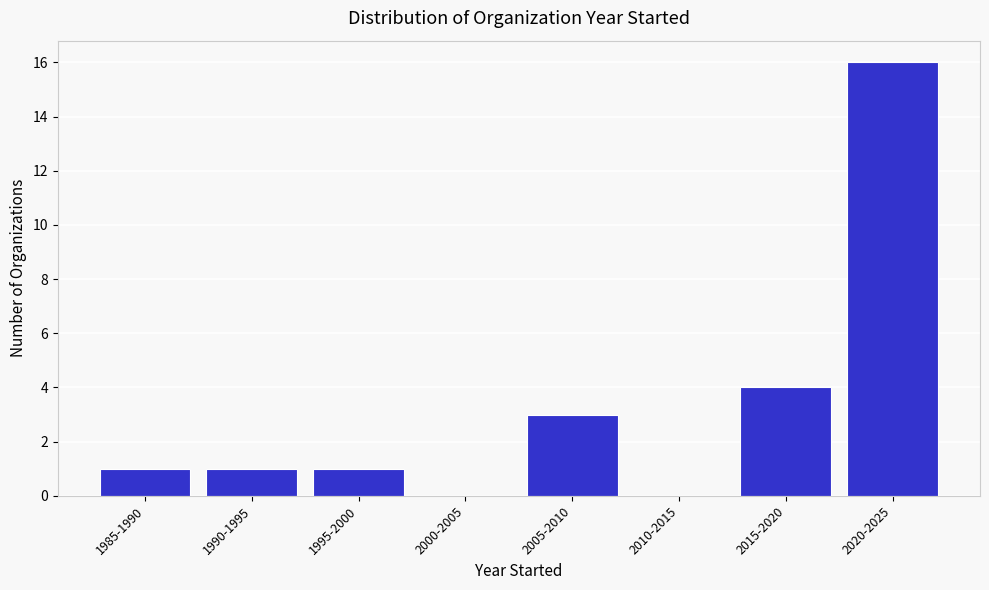

Reading right to left, what are all the values shown in this chart?

2020-2025=16	2015-2020=4	2010-2015=0	2005-2010=3	2000-2005=0	1995-2000=1	1990-1995=1	1985-1990=1